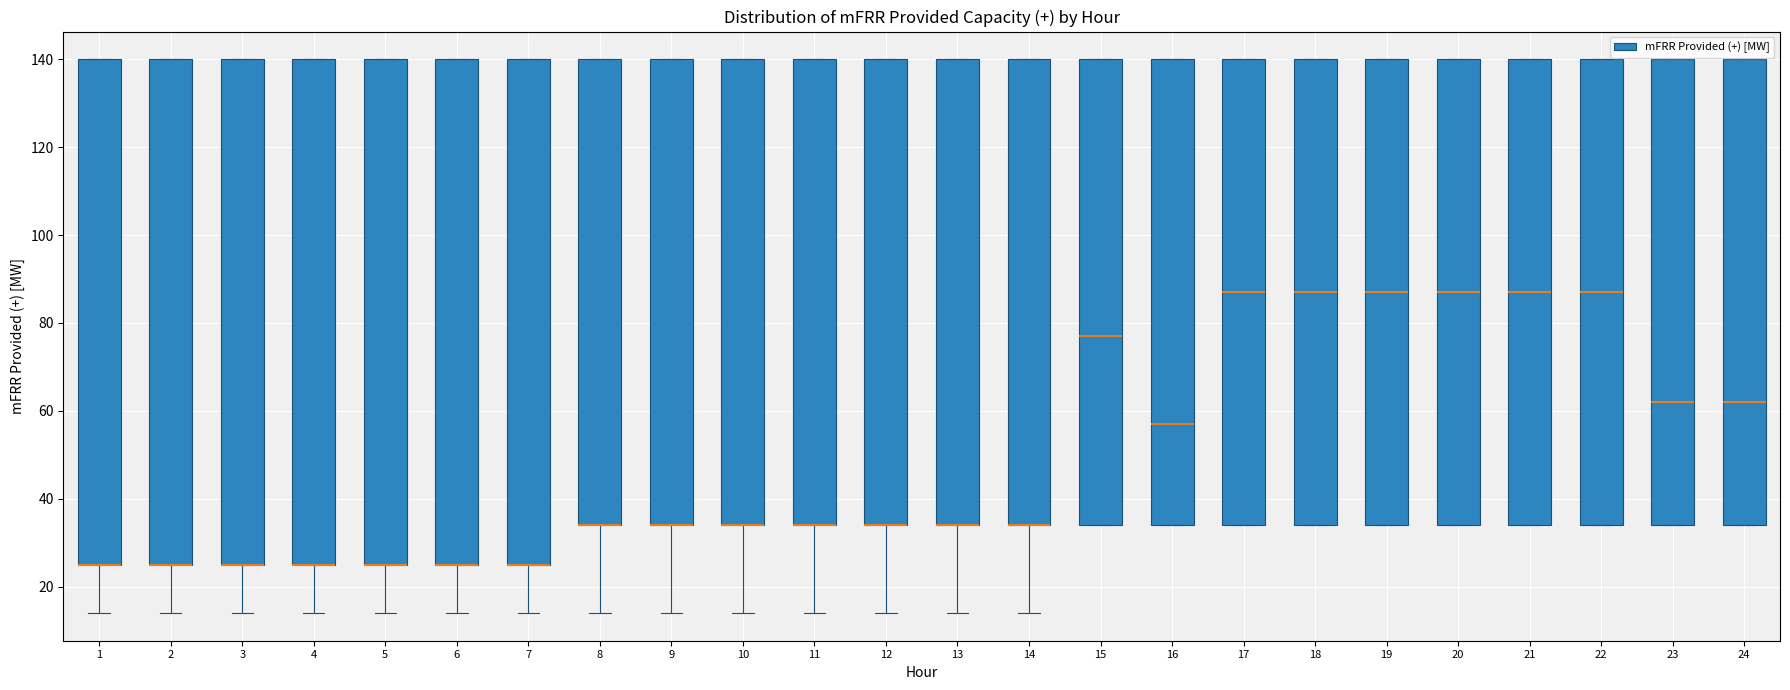

Reading left to right, read every box against the y-axis: the position of its median line, the range the box covers, and the ends of its whiskers. The values are not printed on the chart, so give them approximately, as read against the axis.

1: median 26 (drawn on the box's lower edge), box 26 to 140, whiskers 14 to 140
2: median 26 (drawn on the box's lower edge), box 26 to 140, whiskers 14 to 140
3: median 26 (drawn on the box's lower edge), box 26 to 140, whiskers 14 to 140
4: median 26 (drawn on the box's lower edge), box 26 to 140, whiskers 14 to 140
5: median 26 (drawn on the box's lower edge), box 26 to 140, whiskers 14 to 140
6: median 26 (drawn on the box's lower edge), box 26 to 140, whiskers 14 to 140
7: median 26 (drawn on the box's lower edge), box 26 to 140, whiskers 14 to 140
8: median 34 (drawn on the box's lower edge), box 34 to 140, whiskers 14 to 140
9: median 34 (drawn on the box's lower edge), box 34 to 140, whiskers 14 to 140
10: median 34 (drawn on the box's lower edge), box 34 to 140, whiskers 14 to 140
11: median 34 (drawn on the box's lower edge), box 34 to 140, whiskers 14 to 140
12: median 34 (drawn on the box's lower edge), box 34 to 140, whiskers 14 to 140
13: median 34 (drawn on the box's lower edge), box 34 to 140, whiskers 14 to 140
14: median 34 (drawn on the box's lower edge), box 34 to 140, whiskers 14 to 140
15: median 78, box 34 to 140, whiskers 34 to 140
16: median 58, box 34 to 140, whiskers 34 to 140
17: median 88, box 34 to 140, whiskers 34 to 140
18: median 88, box 34 to 140, whiskers 34 to 140
19: median 88, box 34 to 140, whiskers 34 to 140
20: median 88, box 34 to 140, whiskers 34 to 140
21: median 88, box 34 to 140, whiskers 34 to 140
22: median 88, box 34 to 140, whiskers 34 to 140
23: median 62, box 34 to 140, whiskers 34 to 140
24: median 62, box 34 to 140, whiskers 34 to 140